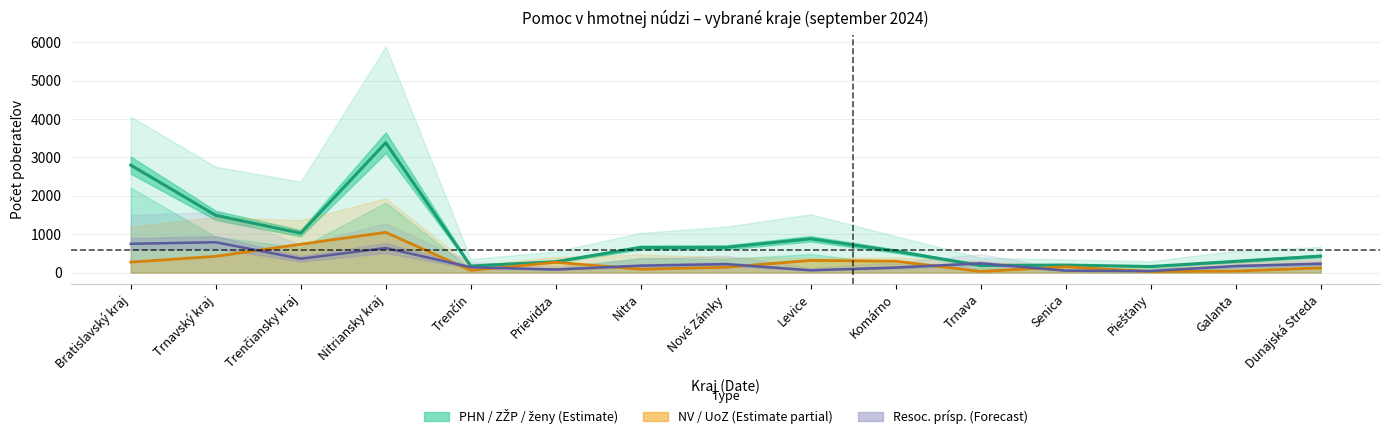

At which label does UoZ first exceed 149?

Bratislavský kraj